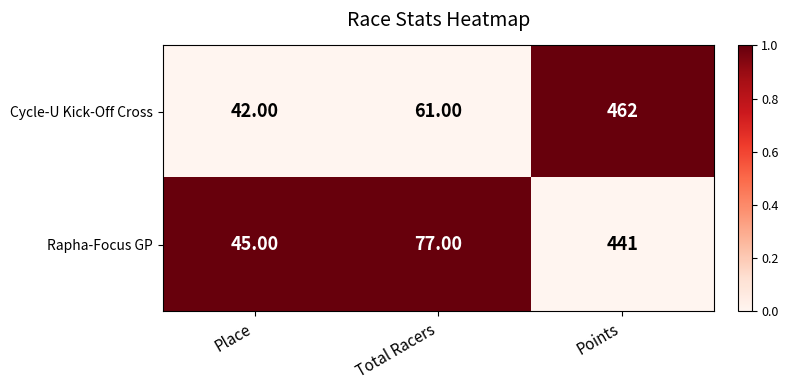

Which label corresponds to the smallest value in the chart?

Place